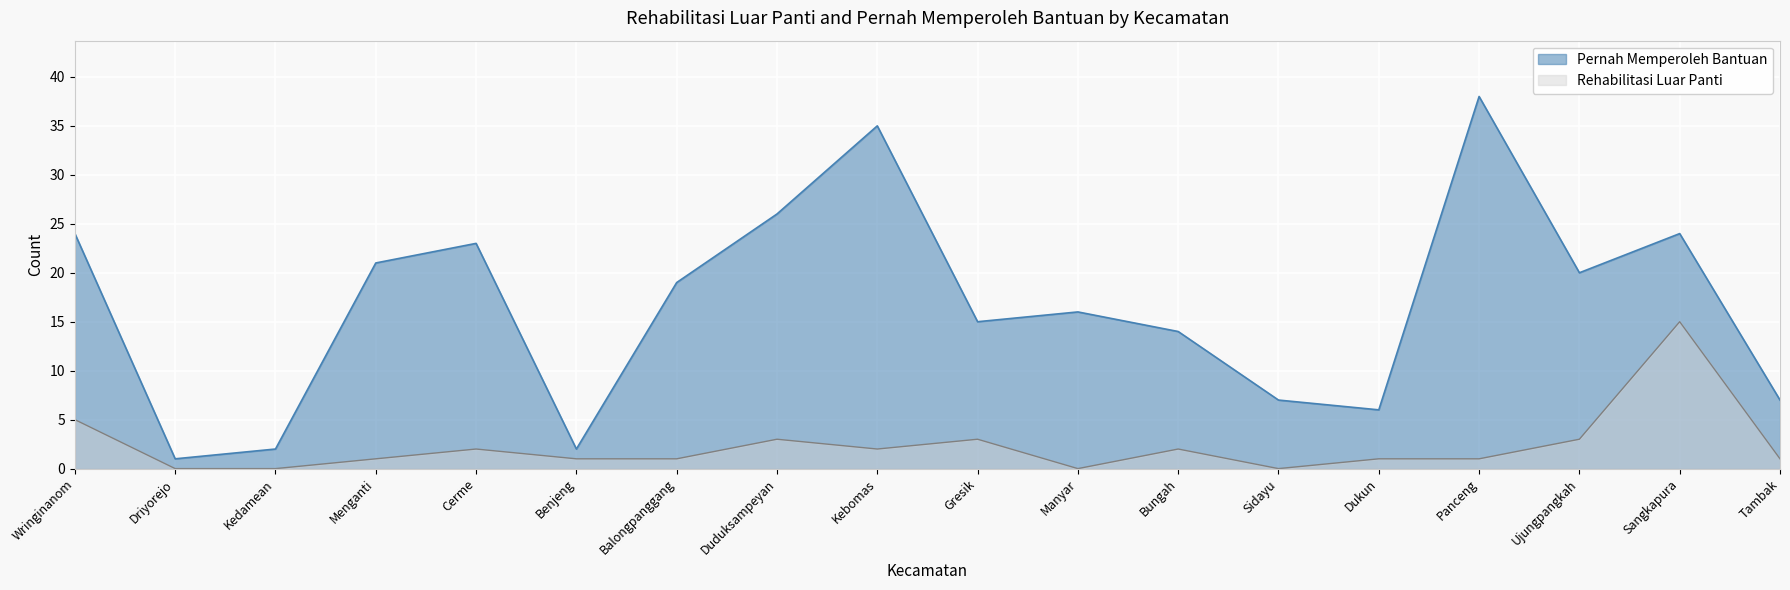

True or false: Rehabilitasi Luar Panti and Pernah Memperoleh Bantuan intersect in this chart.

False